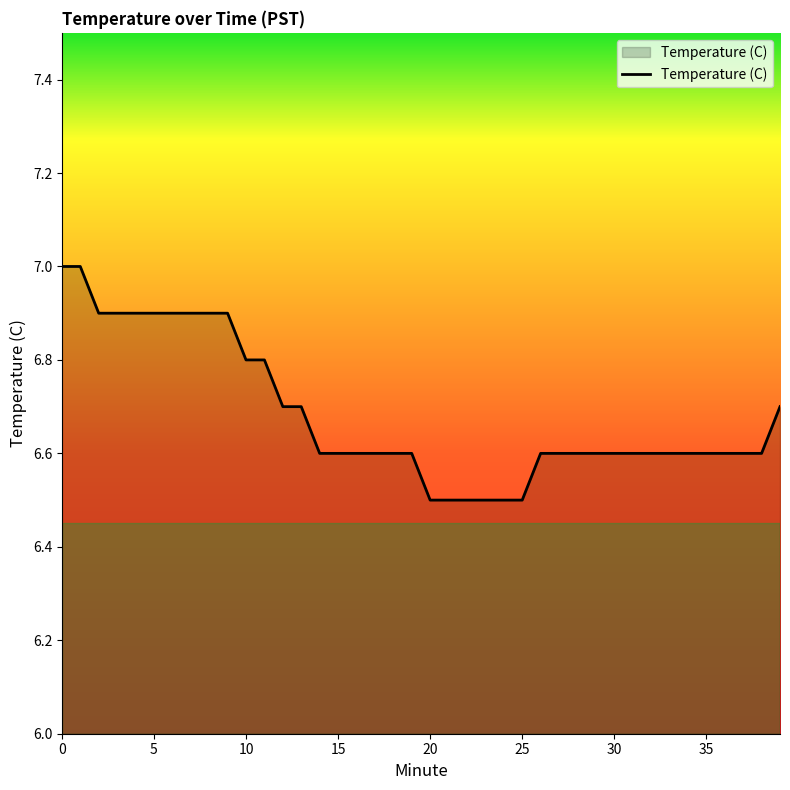

What is the maximum value shown in the chart?

7.0